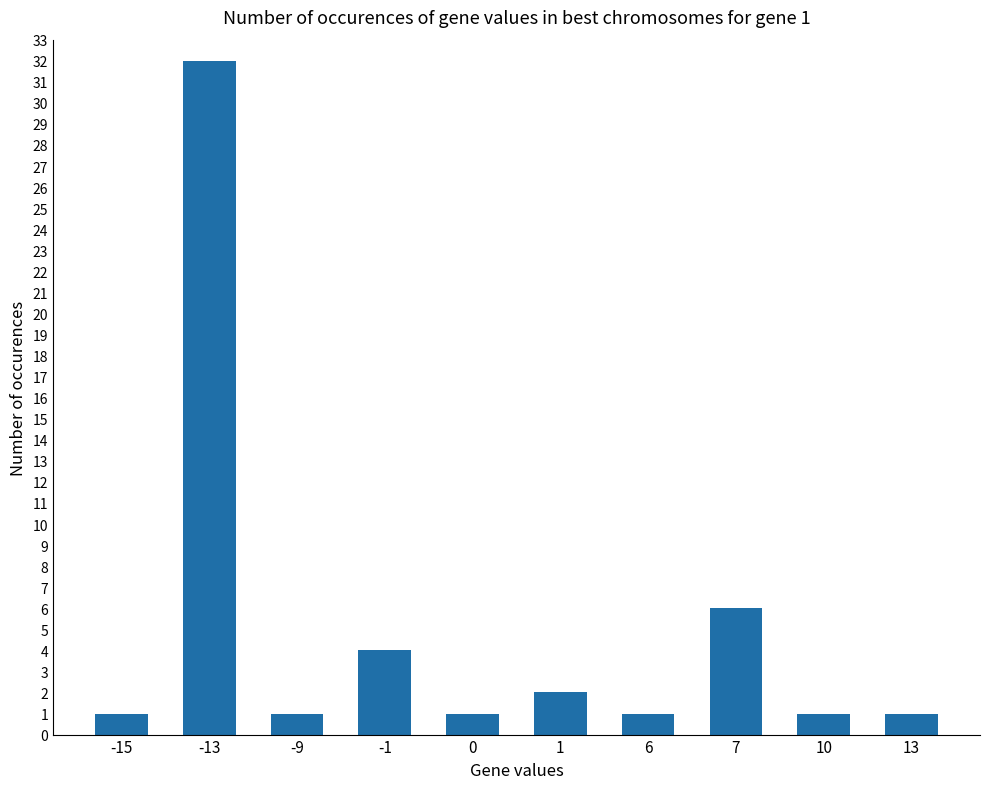

True or false: the data shows 3 at 1.

False